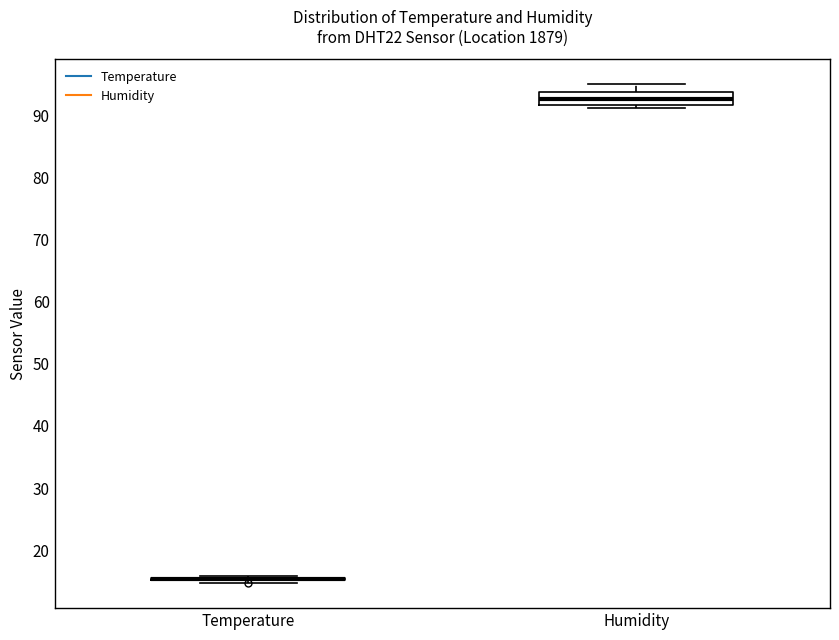

Which box is the tallest, from its lower edge to its upper edge?

Humidity